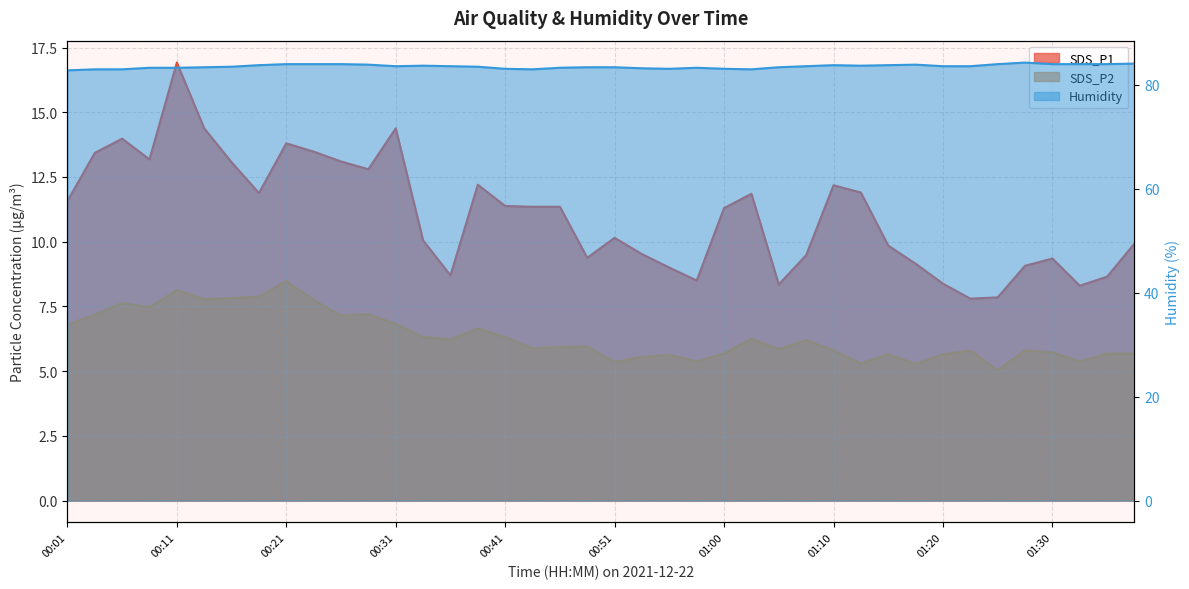

Is the value of SDS_P1 at 00:21 greater than the value of SDS_P2 at 01:08?

Yes